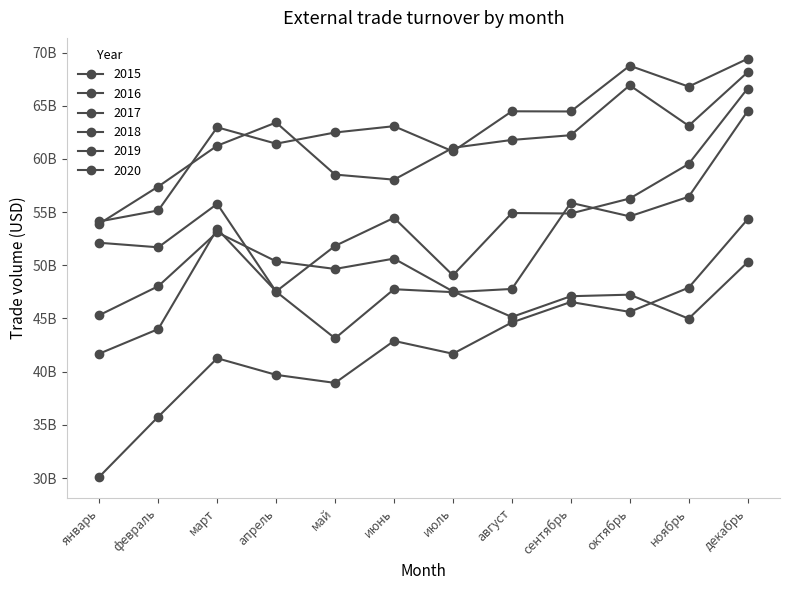

Does the chart have visible grid lines?

No